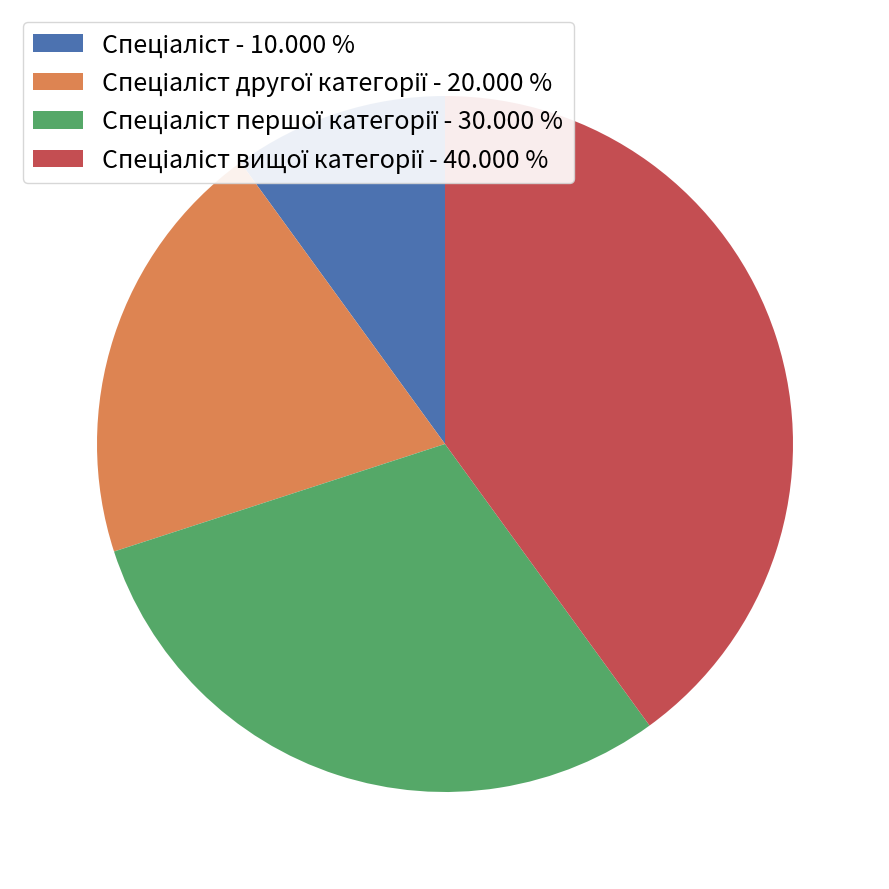

Does any single category account for the majority?

No